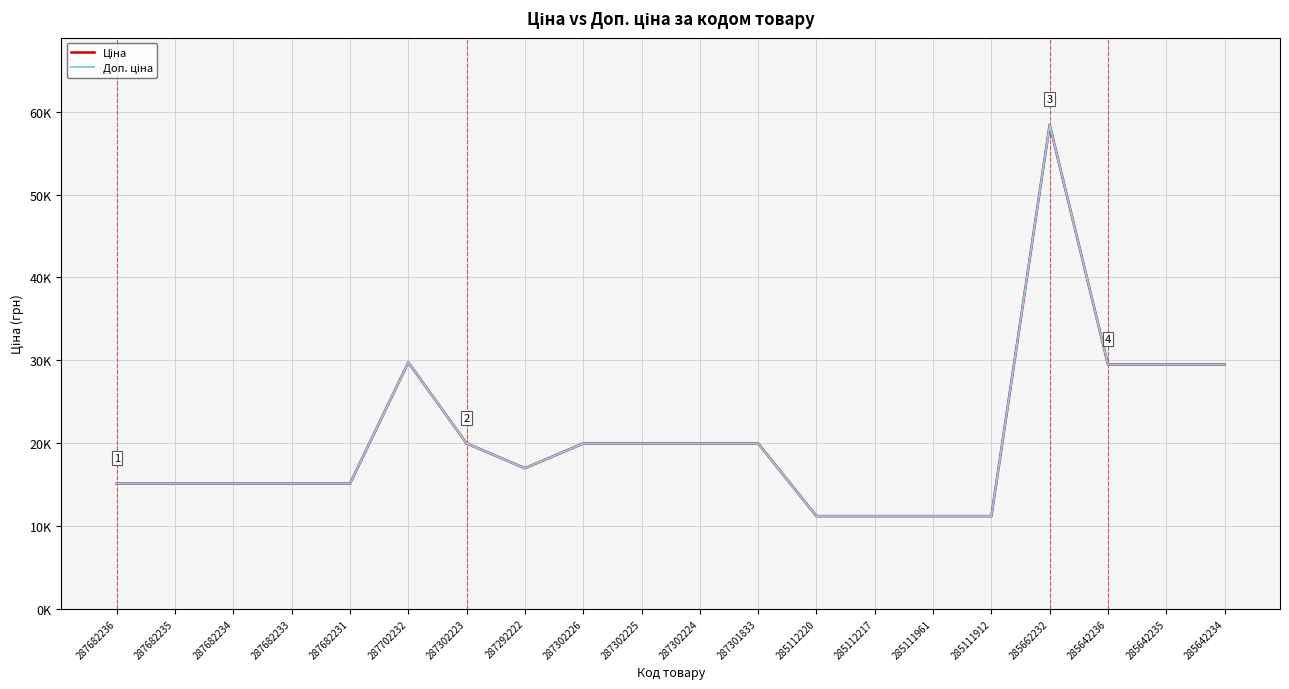

Is this an area chart (filled region under the line)?

No